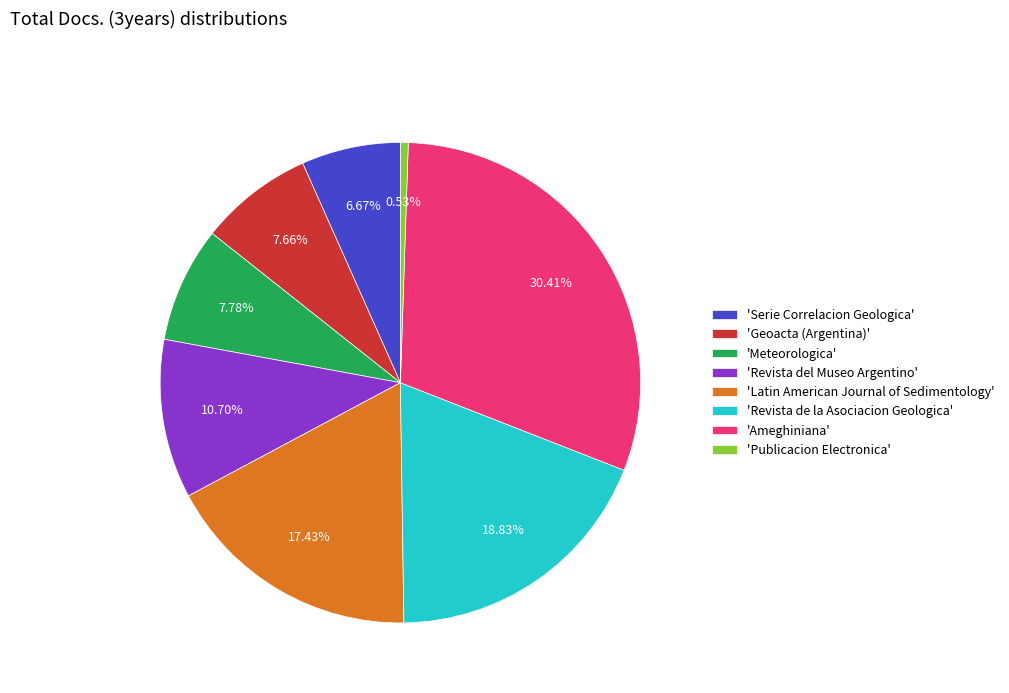

Is there any slice that represents more than half of the pie?

No